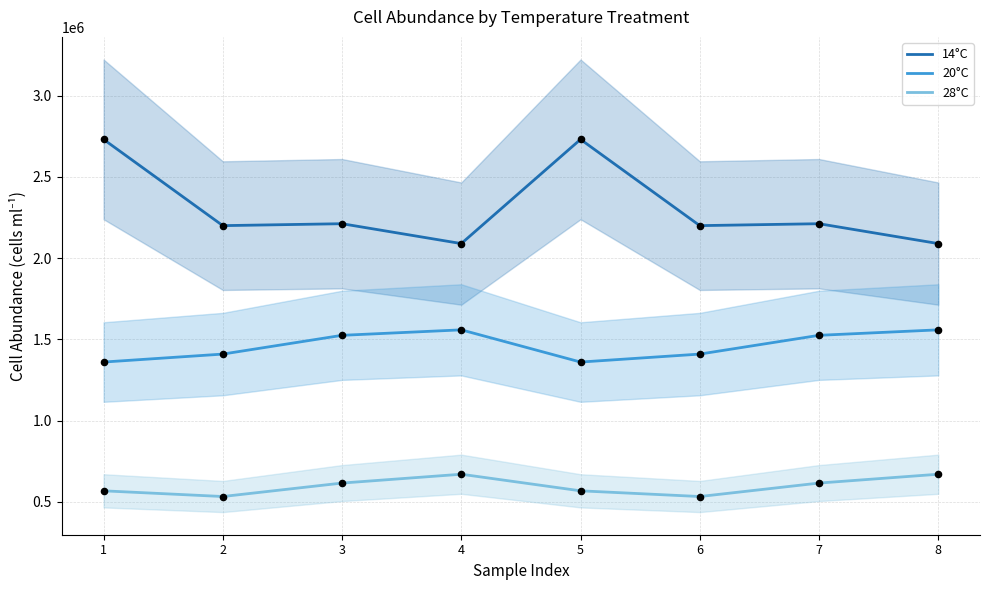

At which category is the sum across all series the highest?

1